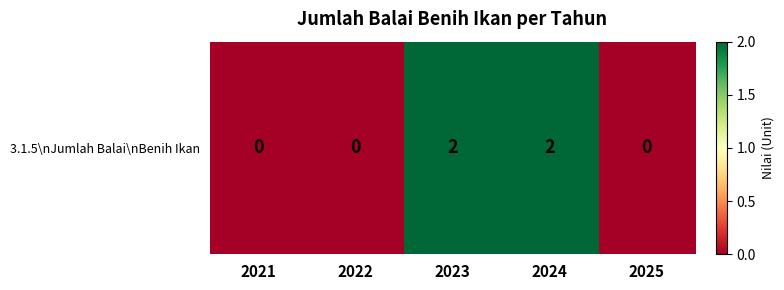

At which label is the value closest to 1?

2021